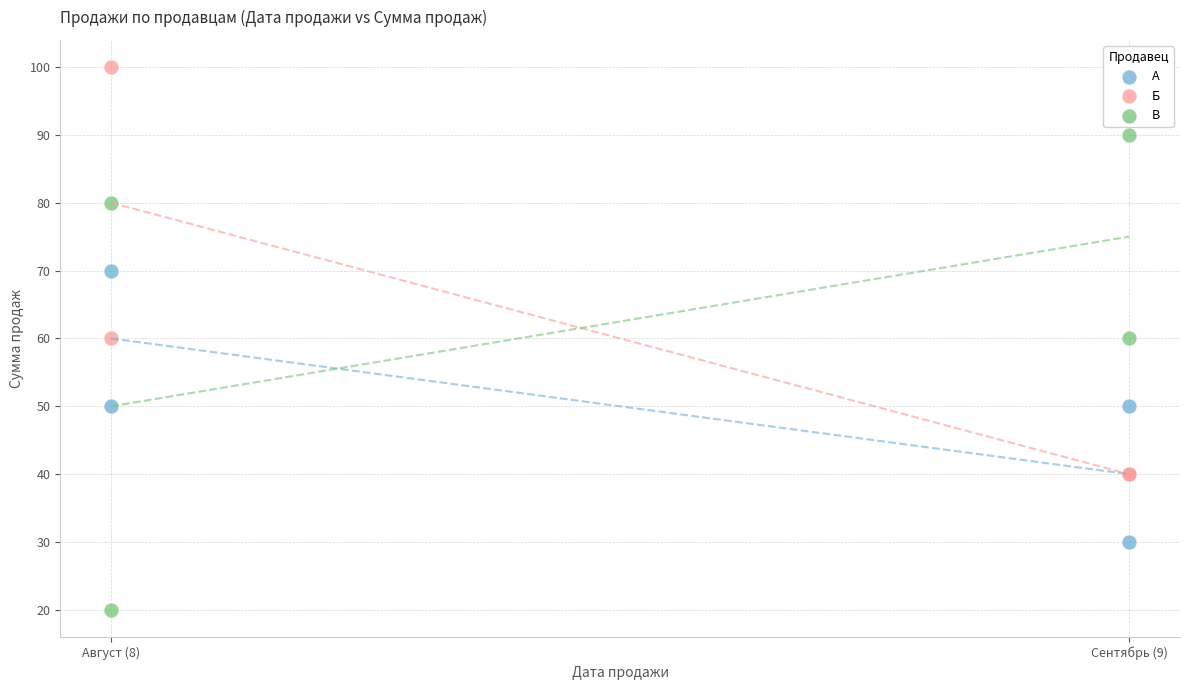

Which series contains the lowest Y value?

В